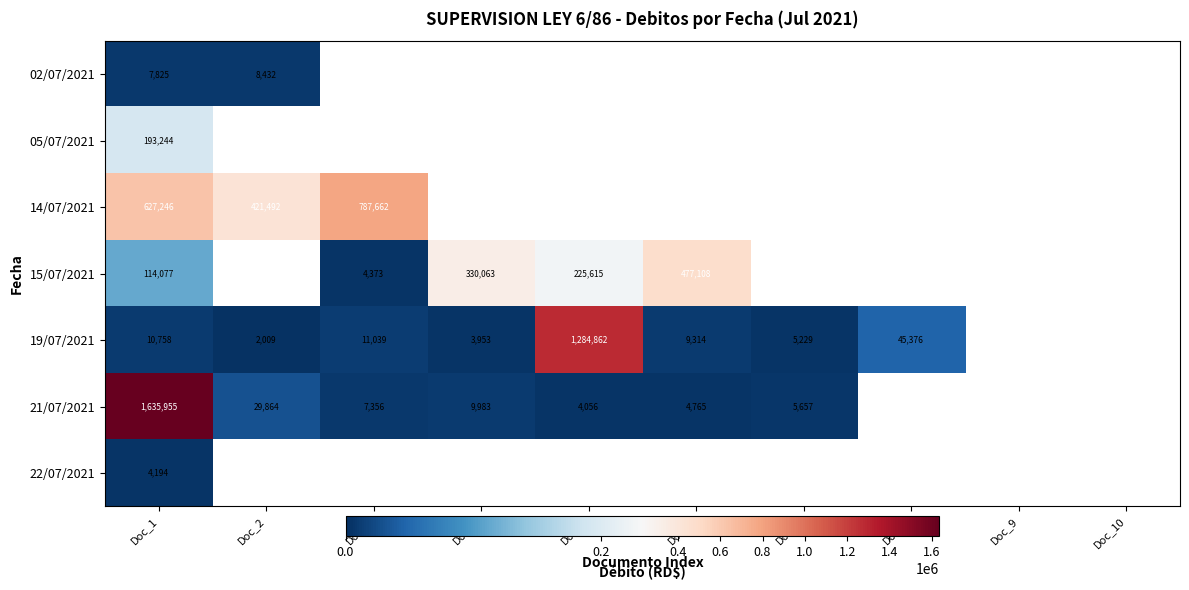

At Doc_1, list the series in order from largest to smallest.

21/07/2021, 14/07/2021, 05/07/2021, 15/07/2021, 19/07/2021, 02/07/2021, 22/07/2021